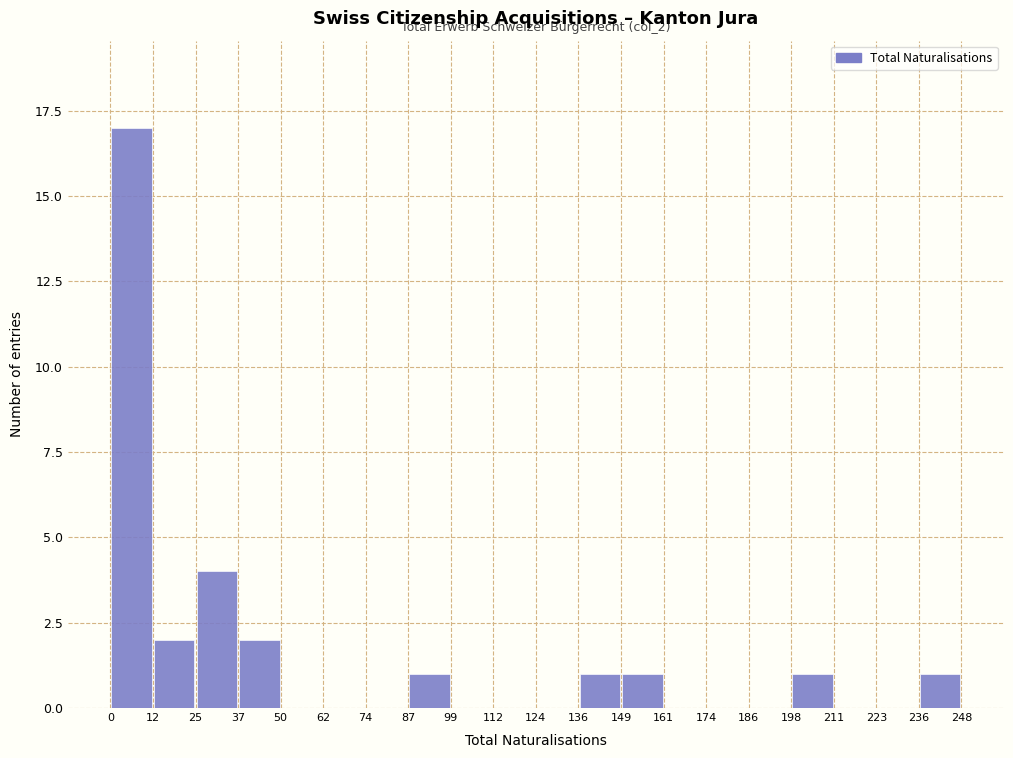

Which range on the x-axis has the tallest bar?

0 to 12